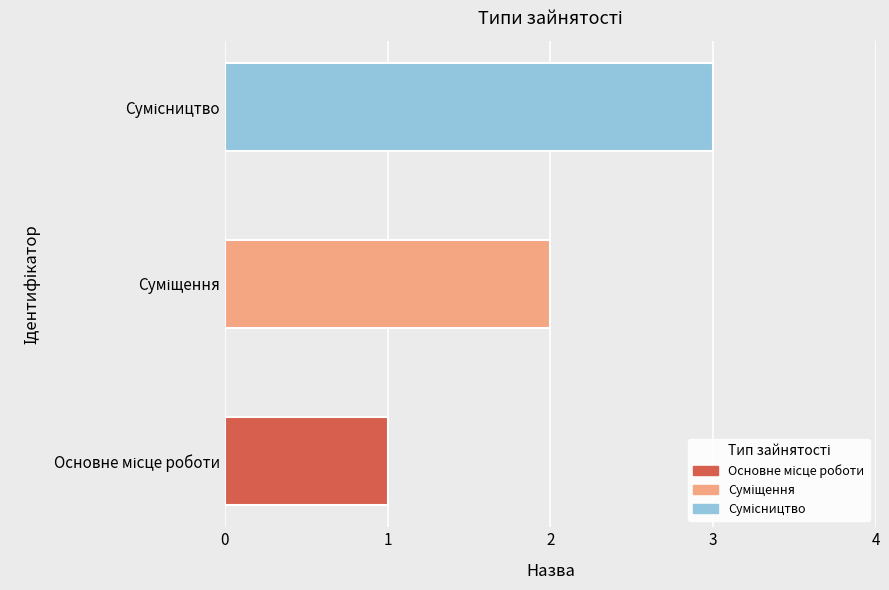

What is the maximum value shown in the chart?

3